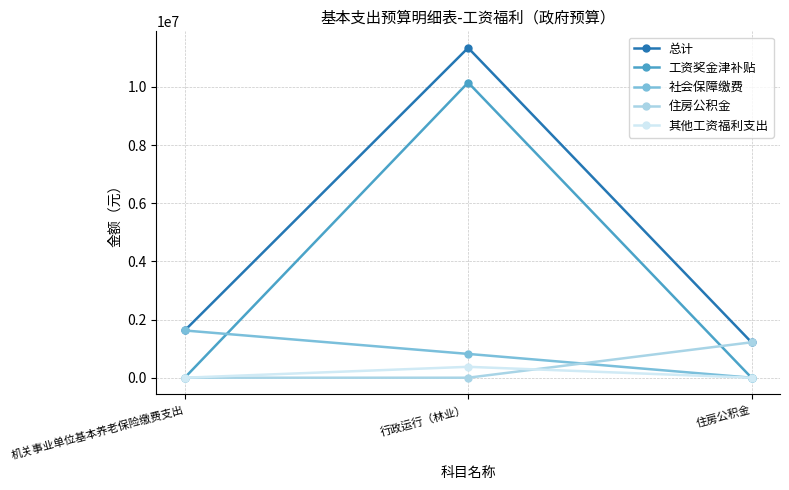

What is the sum of all 总计 values?

14182999.1